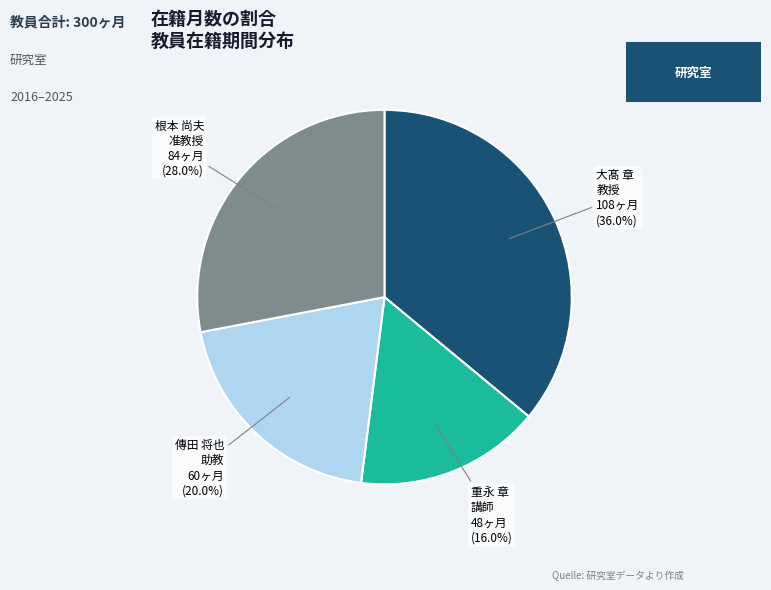

Does any single category account for the majority?

No